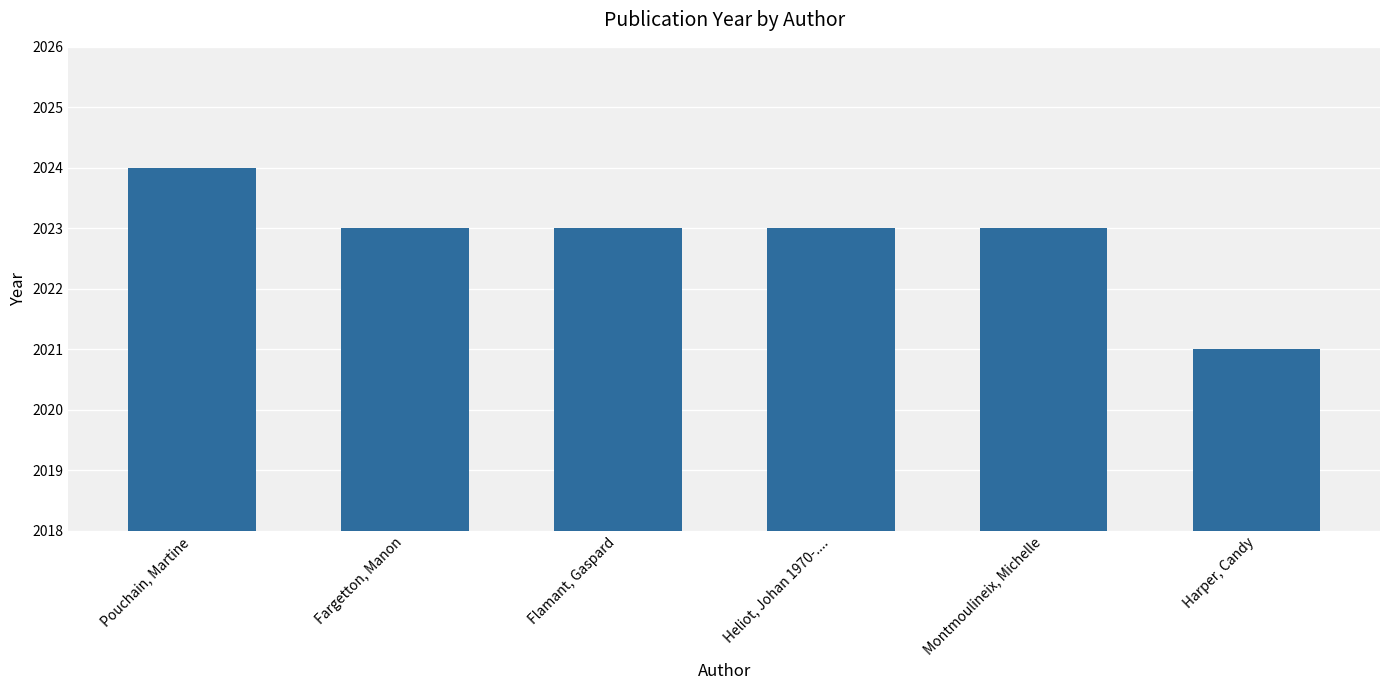

What is the greatest value displayed?

2024